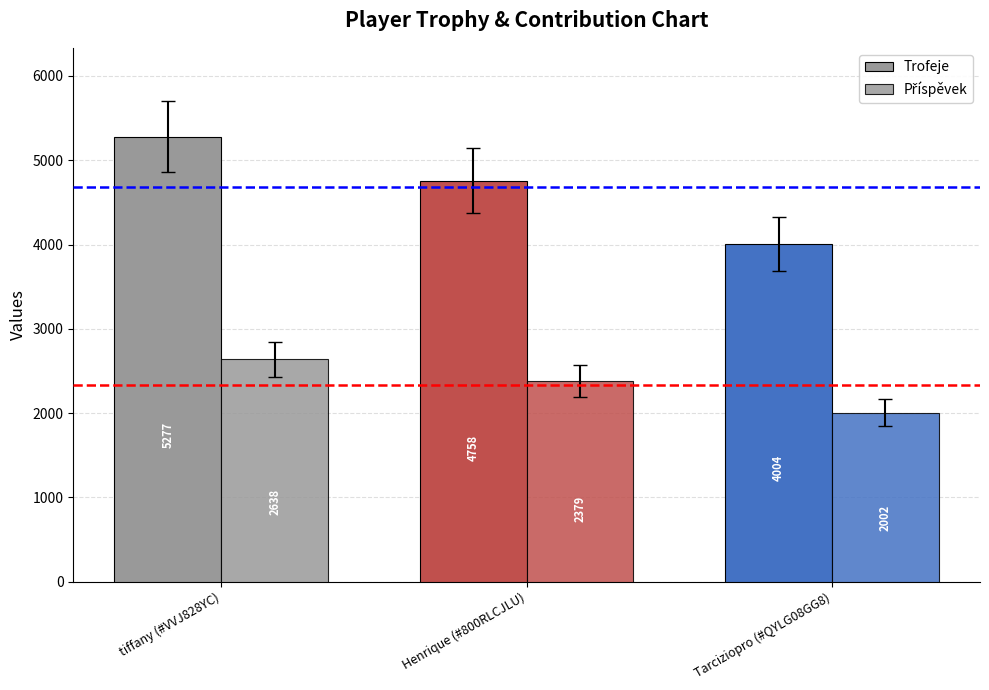

How many data points does each series have?

3